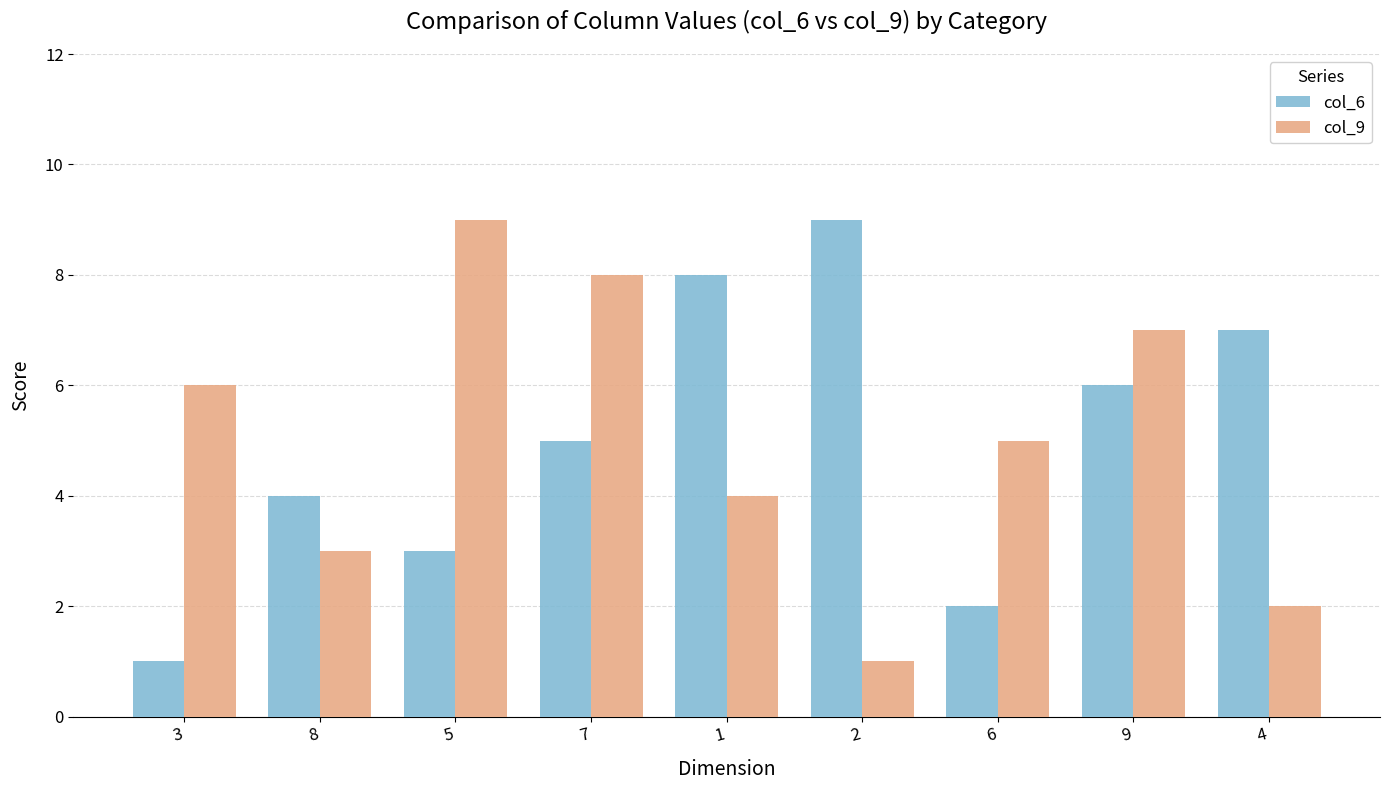

What is the difference between the highest and lowest values at 9?

1